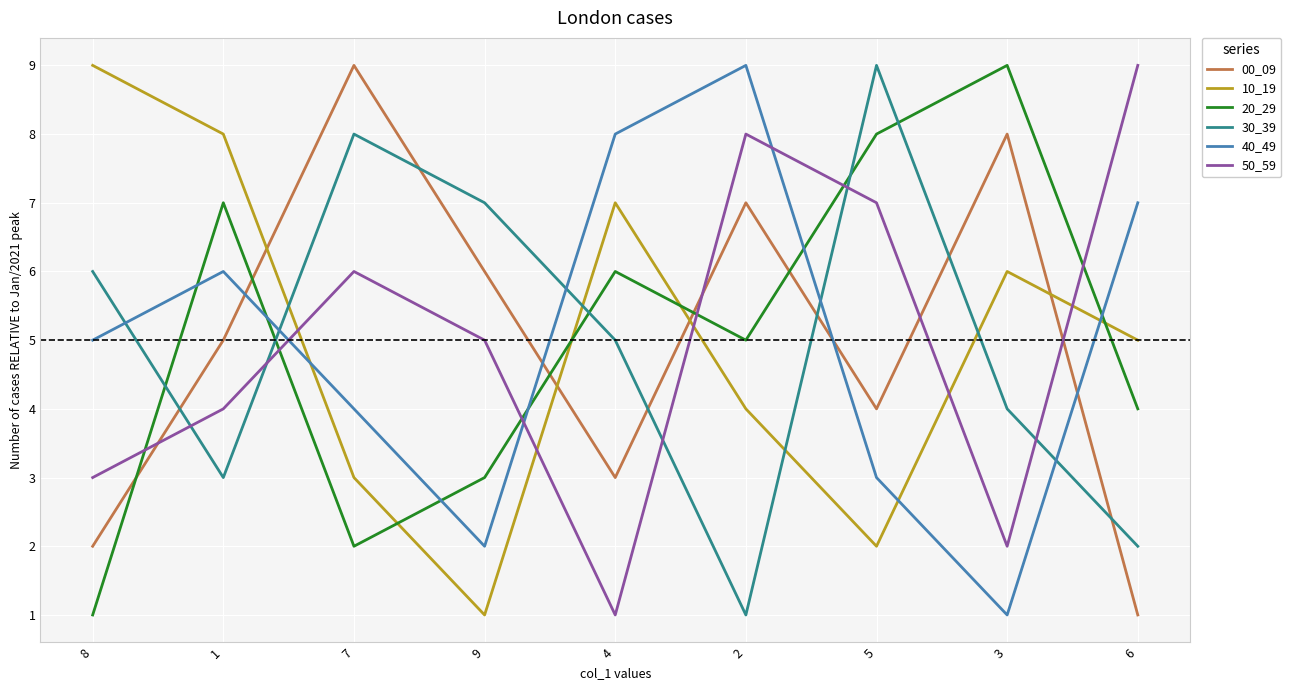

How many interior local peaks does the 40_49 series have?

2